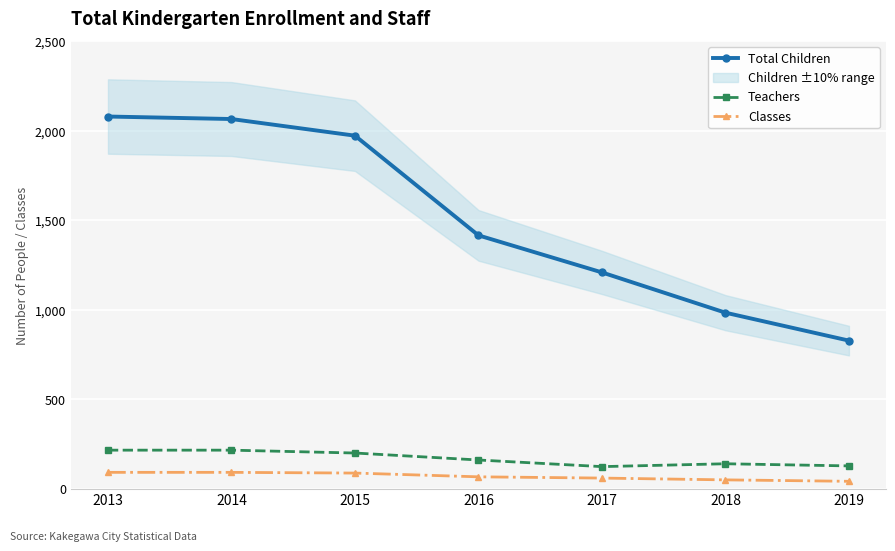

What is the value of the Total Children point at the 4th from the left?

1415